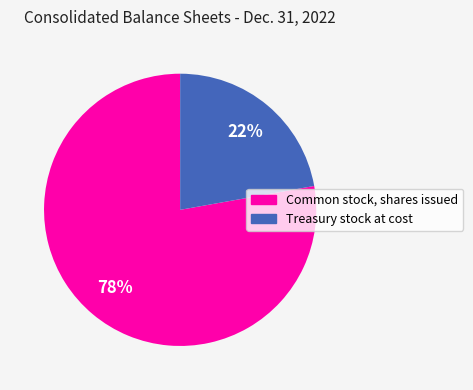

What is the smallest slice in the pie chart?

Treasury stock at cost